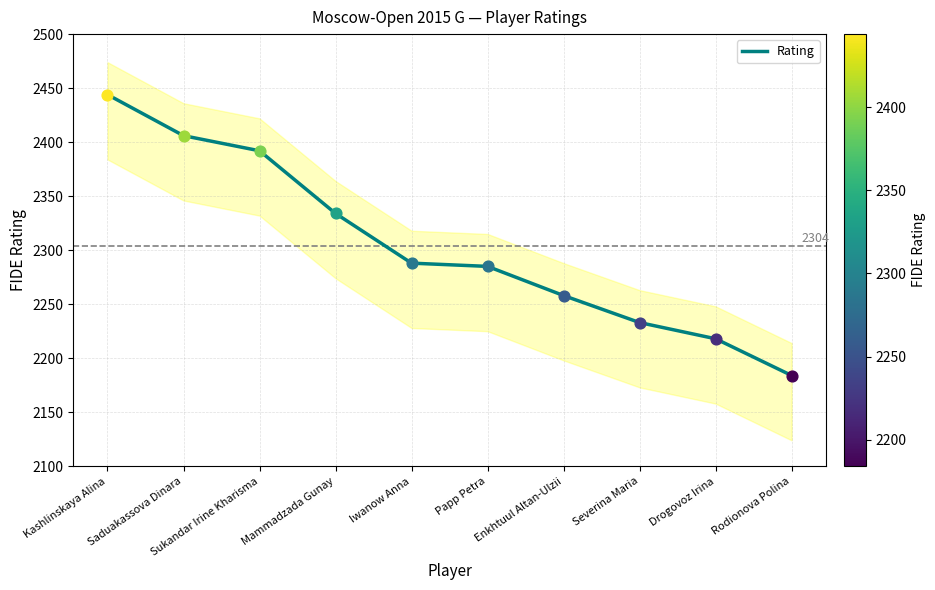

Which has a higher value, Drogovoz Irina or Mammadzada Gunay?

Mammadzada Gunay